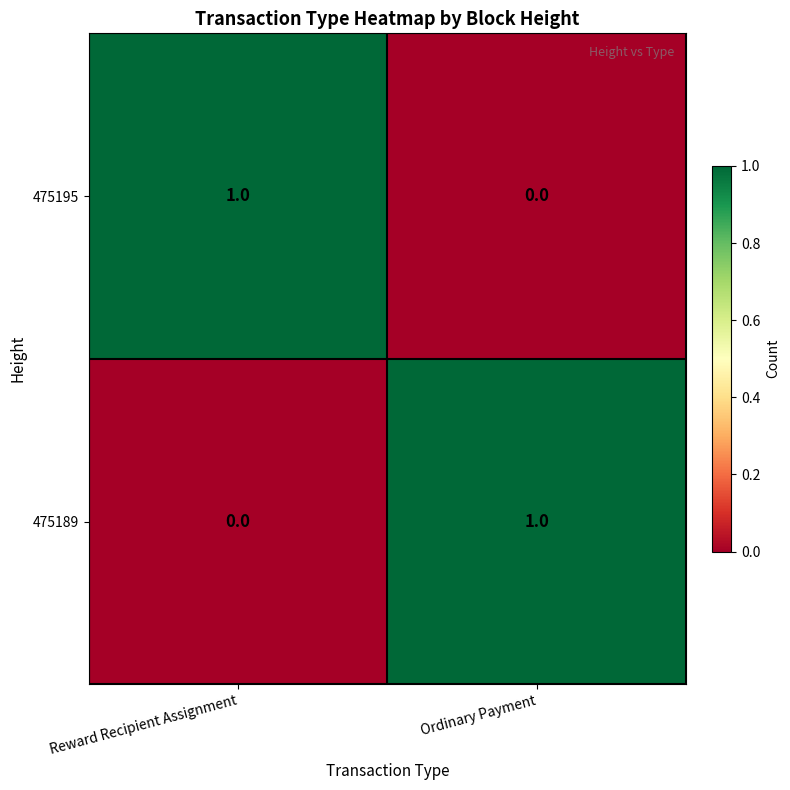

Is the value of 475195 at Reward Recipient Assignment greater than the value of 475189 at Reward Recipient Assignment?

Yes